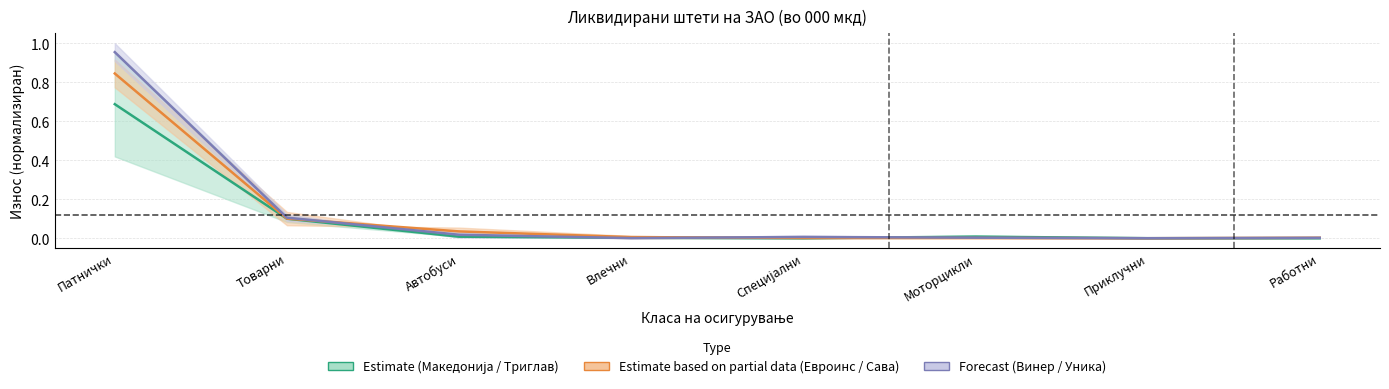

True or false: Македонија and Евроинс cross at least once.

True